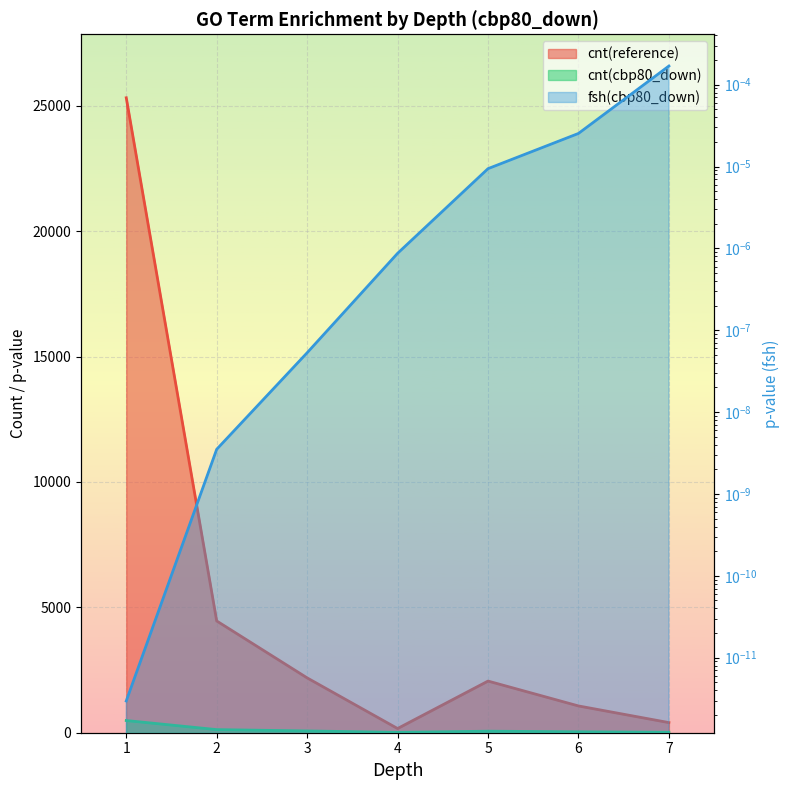

True or false: cnt(cbp80_down) has a value of 783.3 at 1.

False